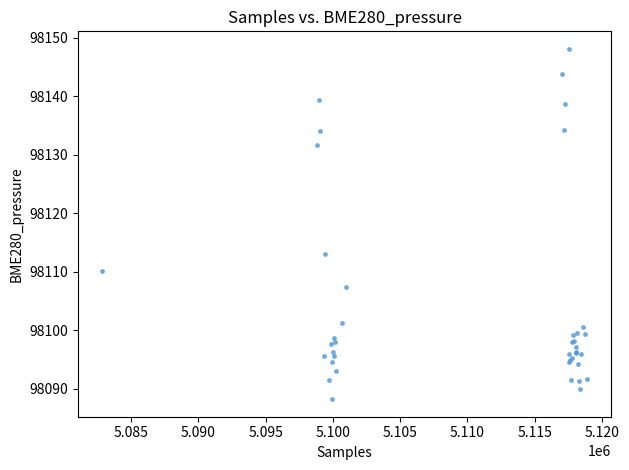

What Y value in the scatter plot is closest to 98118?

98113.0